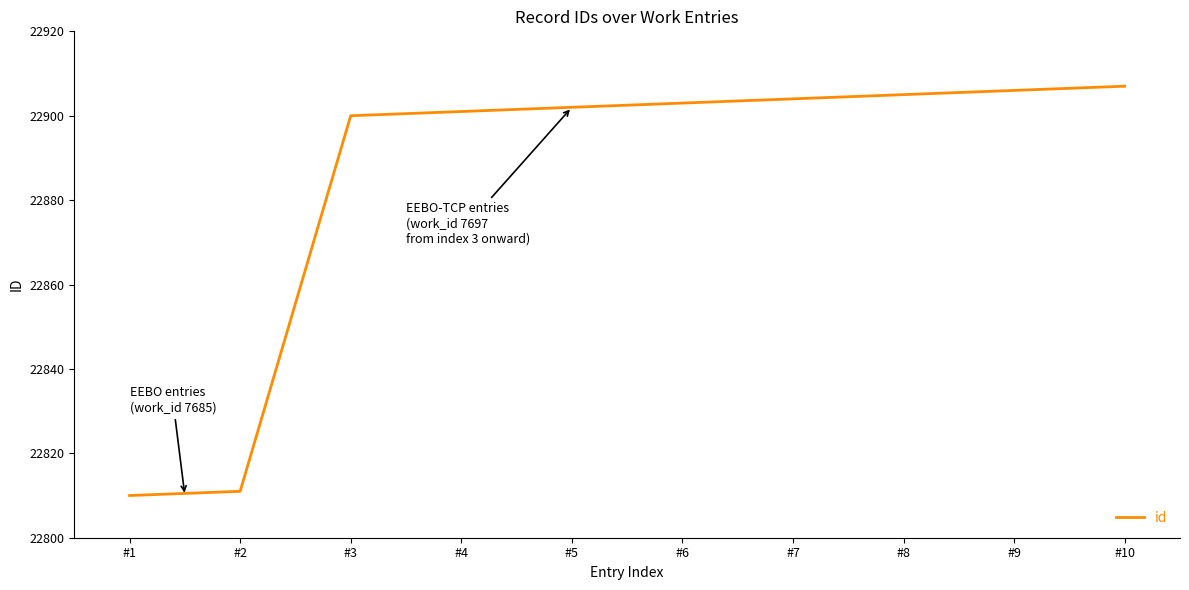

Rank the categories by value from lowest to highest.

#1, #2, #3, #4, #5, #6, #7, #8, #9, #10